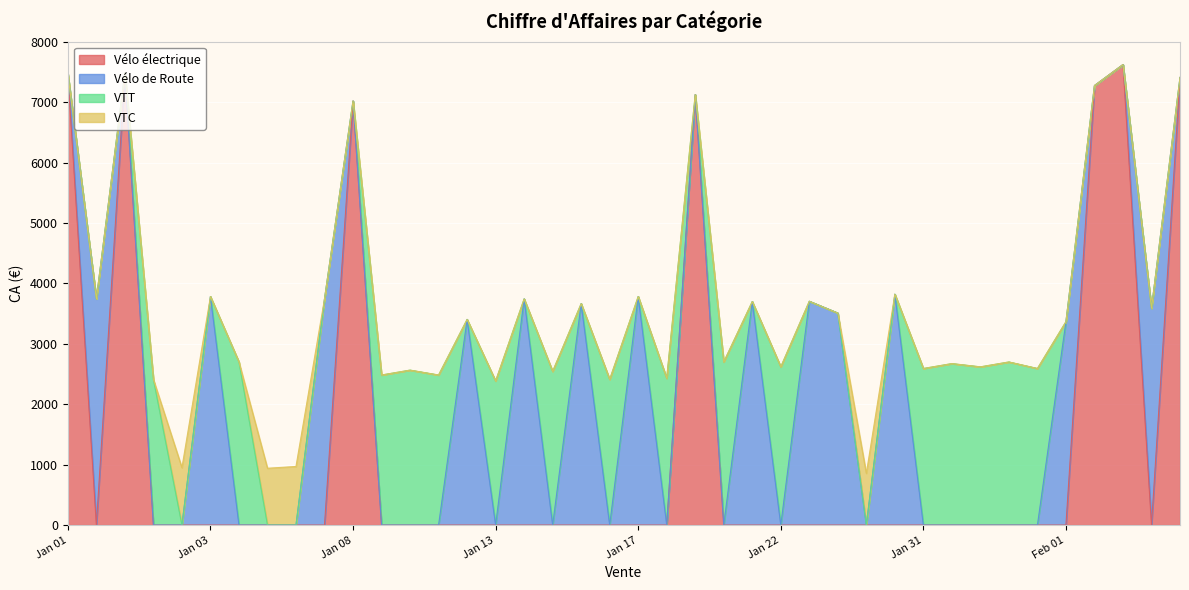

At how many categories does at least one series exceed 1590?

36